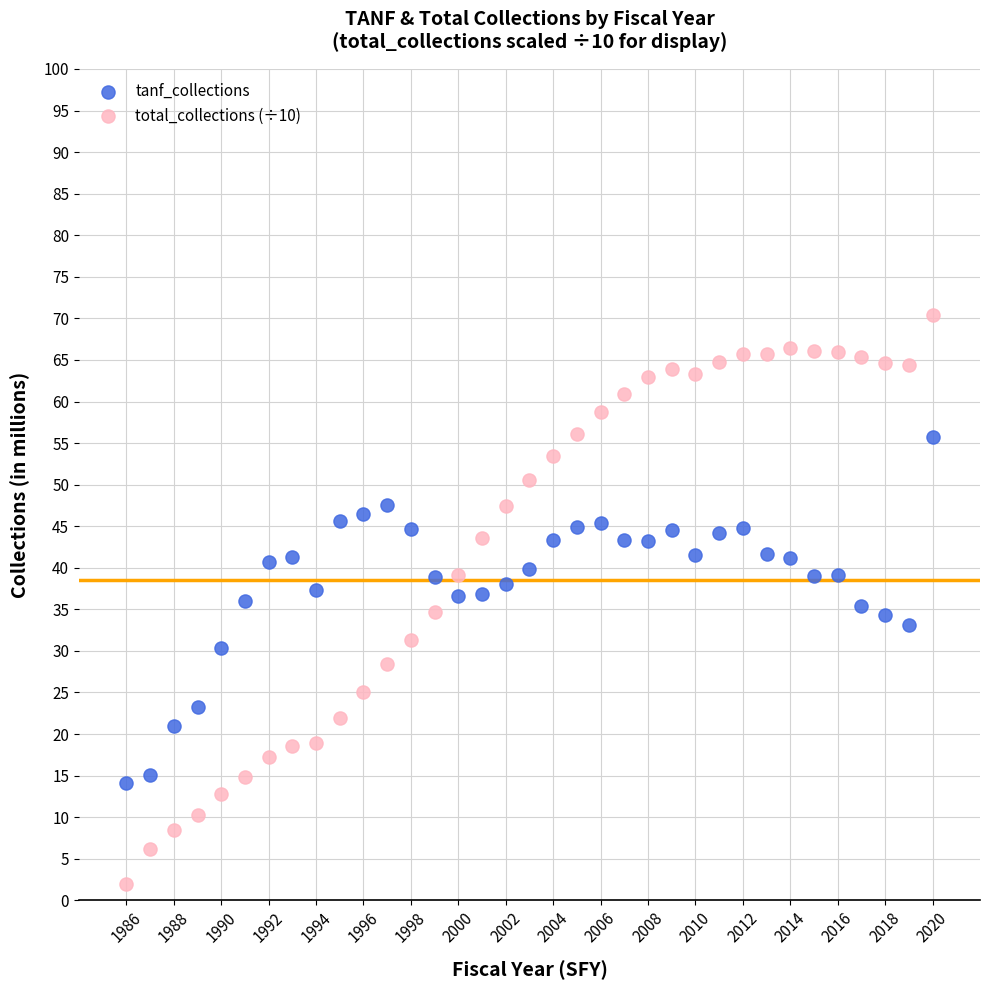

Which series contains the lowest Y value?

total_collections (÷10)